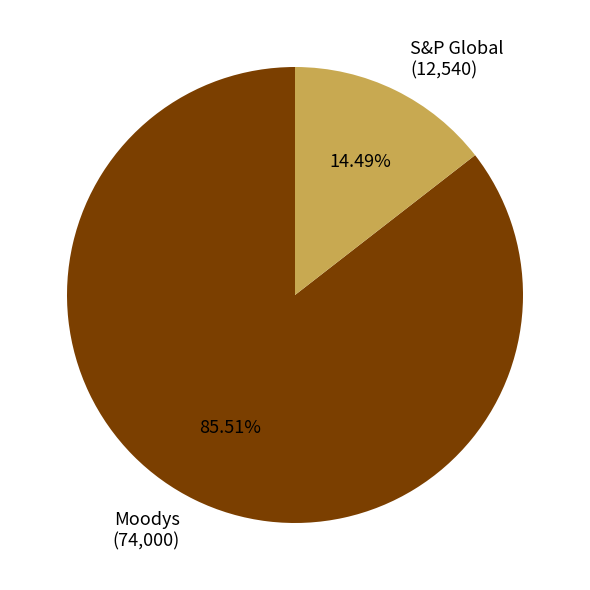

How many slices are in this pie chart?

2